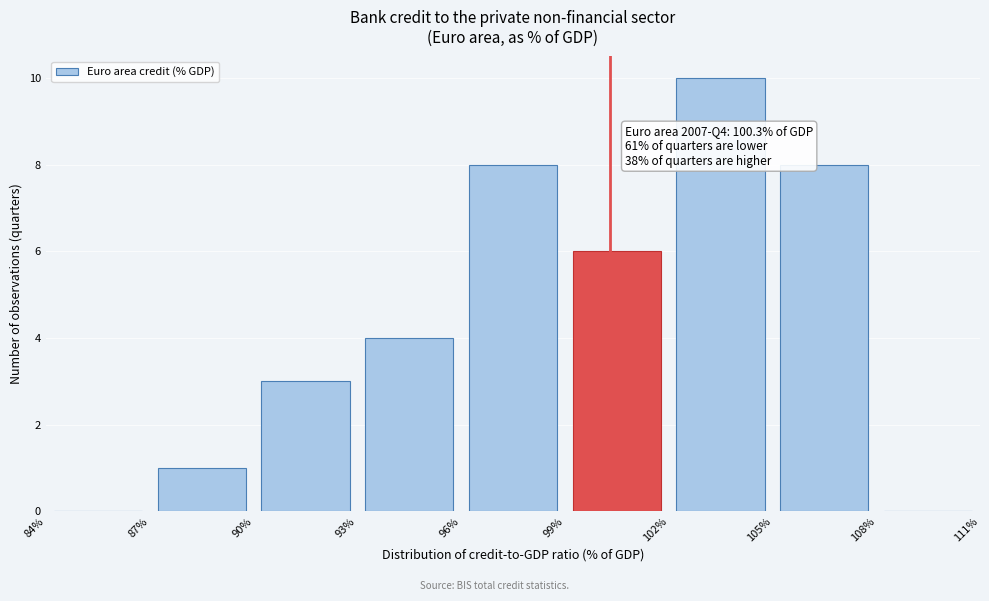

Which range on the x-axis has the tallest bar?

102% to 105%